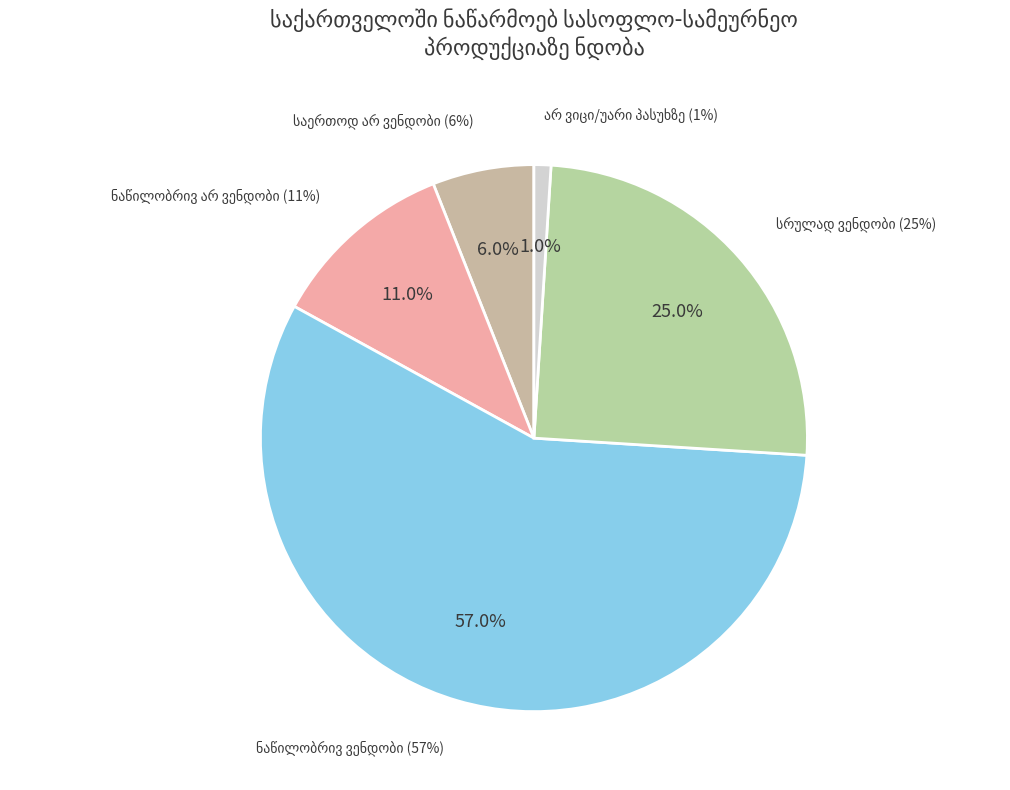

To the nearest percent, what is the average slice percentage?

20%